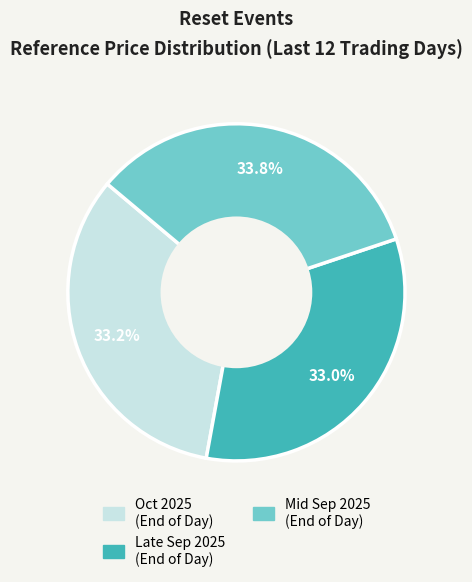

Is there a majority slice in this chart?

No